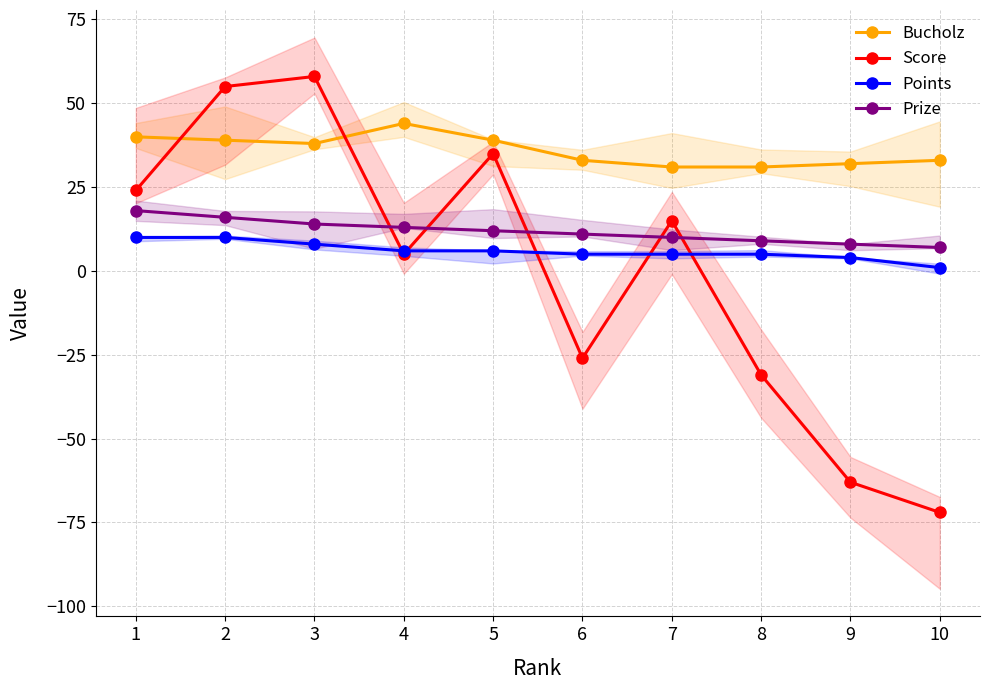

Is this an area chart (filled region under the line)?

No